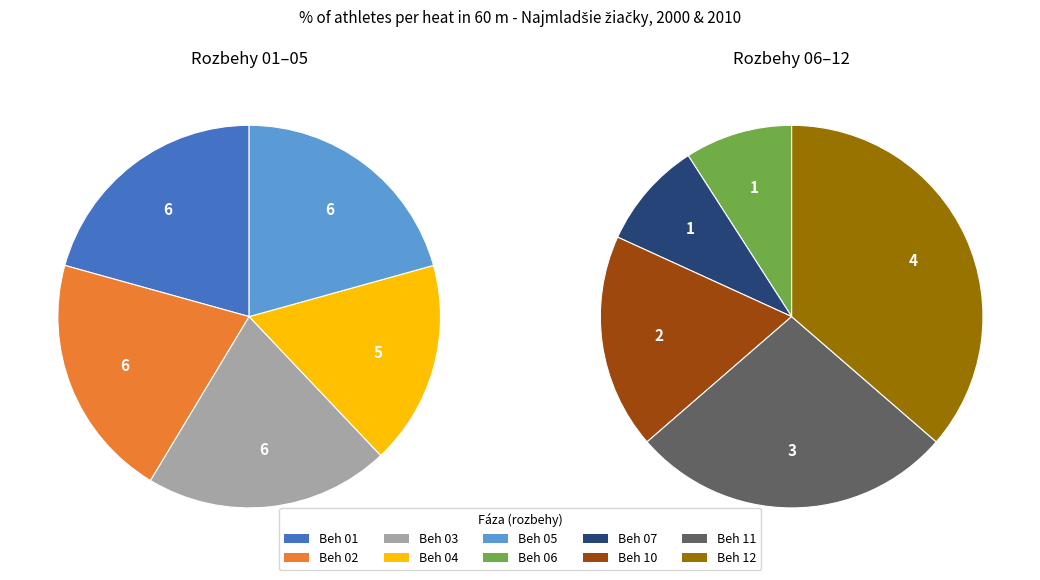

True or false: Beh 03 accounts for 15% of the total.

True